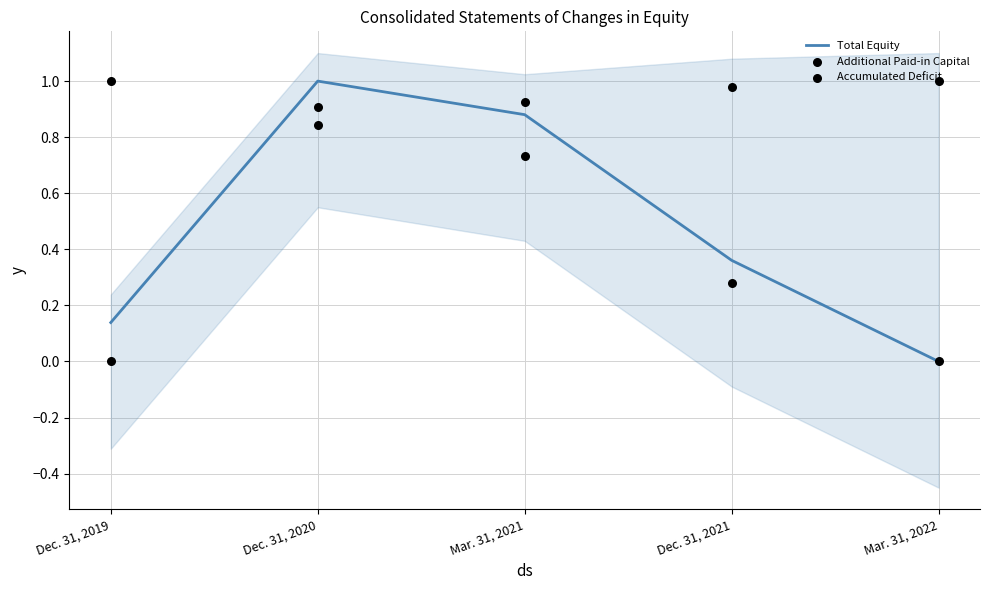

Which series reaches the maximum Y coordinate?

Total Equity